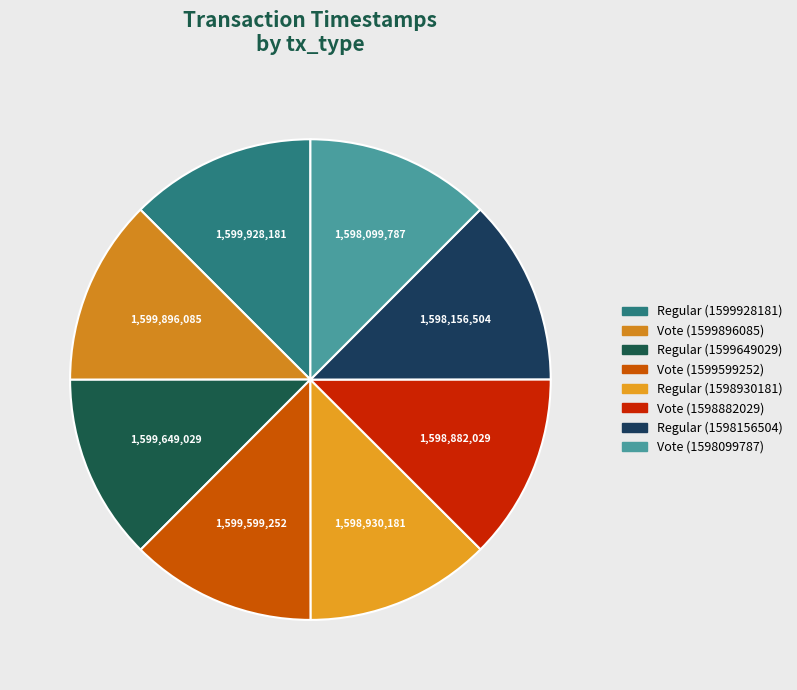

Do Regular (1598156504) and Vote (1599896085) together represent more than half of the pie?

No